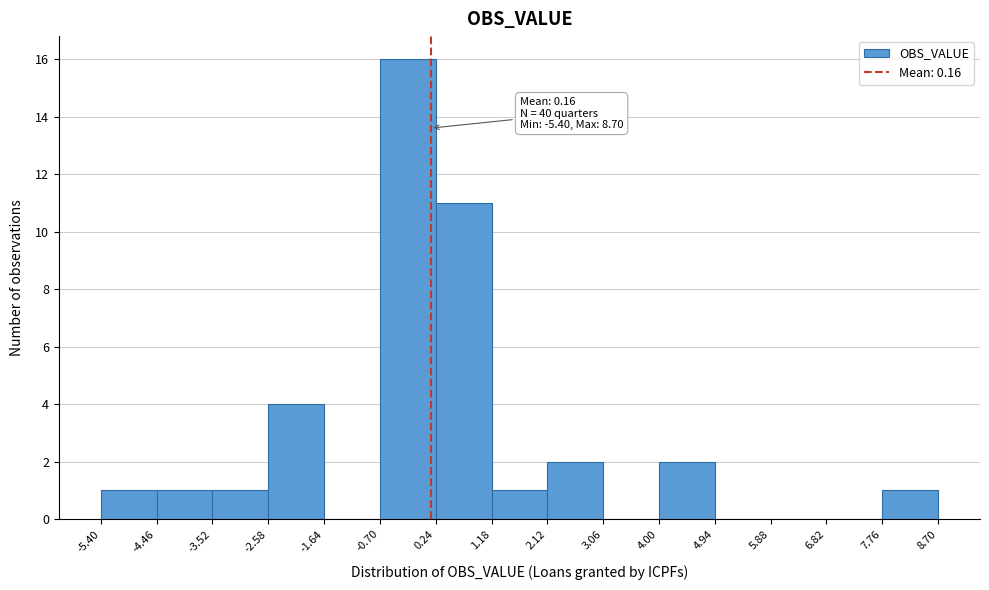

Over which range of the x-axis is the bar tallest?

-0.70 to 0.24